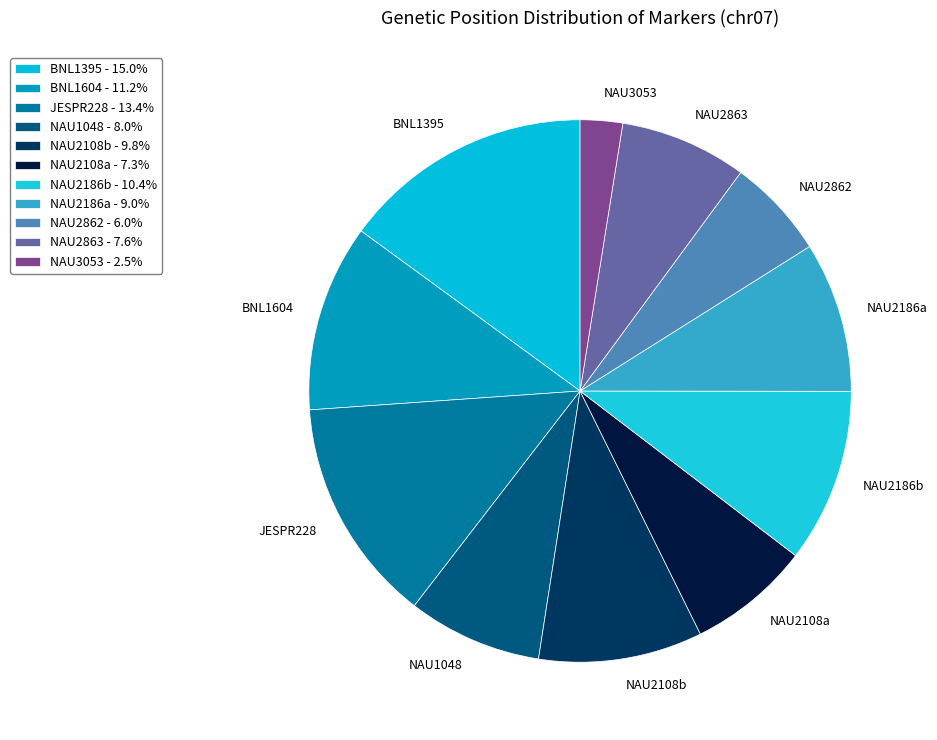

To the nearest percent, what is the average slice percentage?

9%